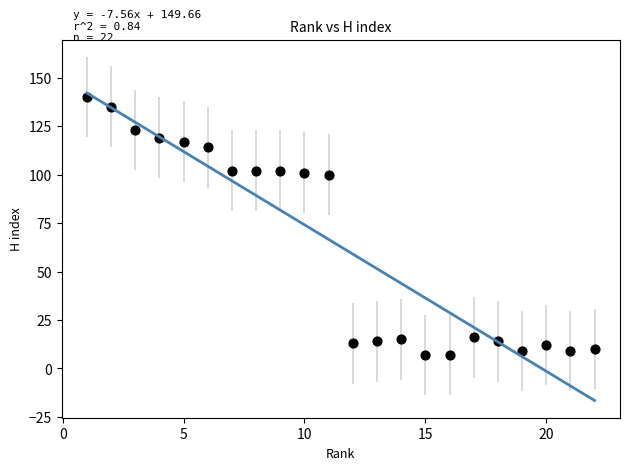

What is the range of Y values (max minus min)?

133